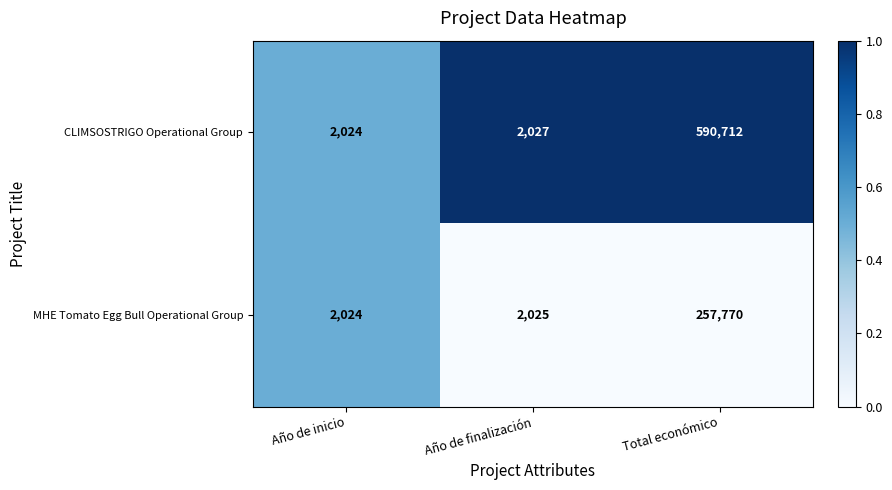

What is the difference between the MHE Tomato Egg Bull Operational Group values at Año de inicio and Total económico?

255746